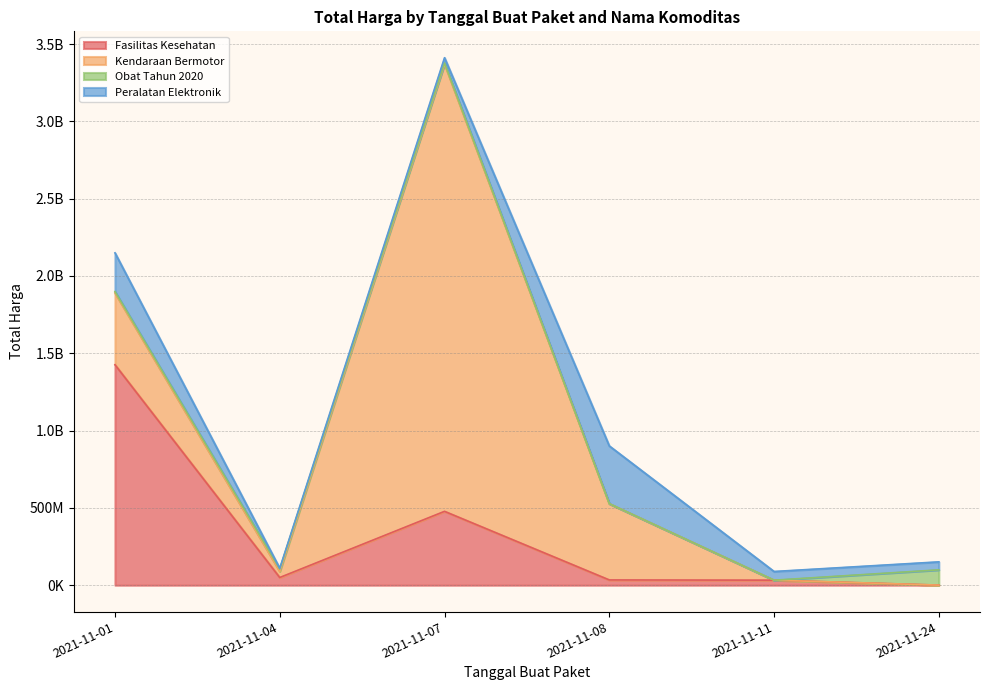

What is the difference between the highest and lowest values at 2021-11-11?

56152800